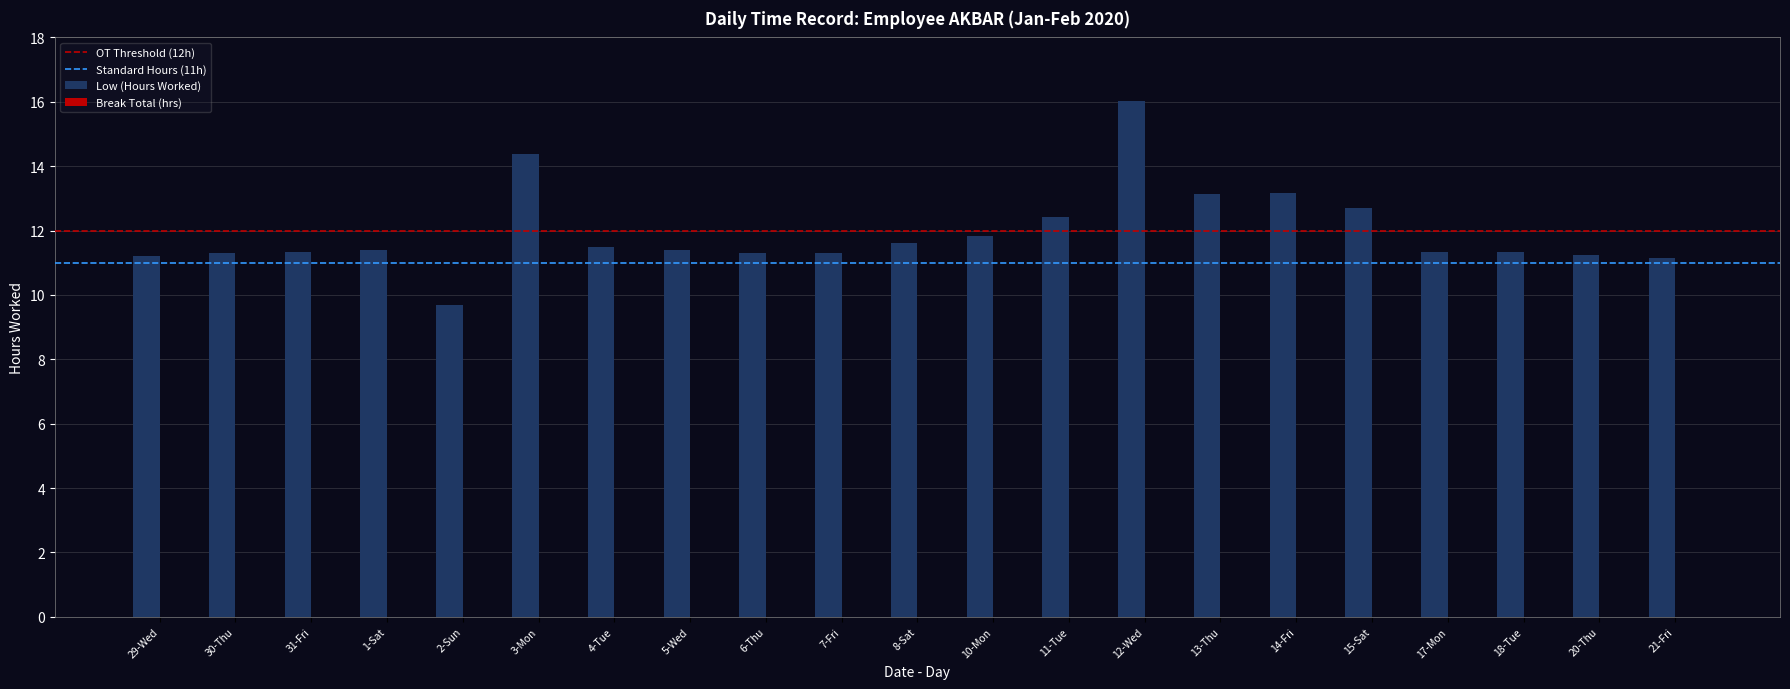

Read the value at 1-Sat.

11.4